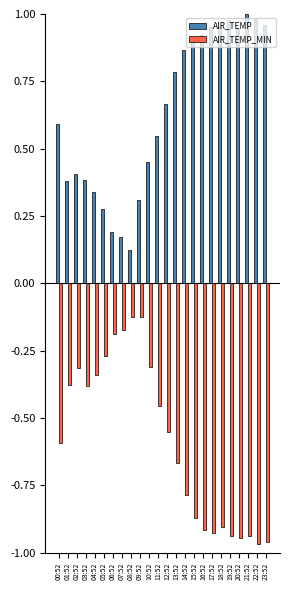

Are the bars grouped side by side (vs. stacked)?

Yes